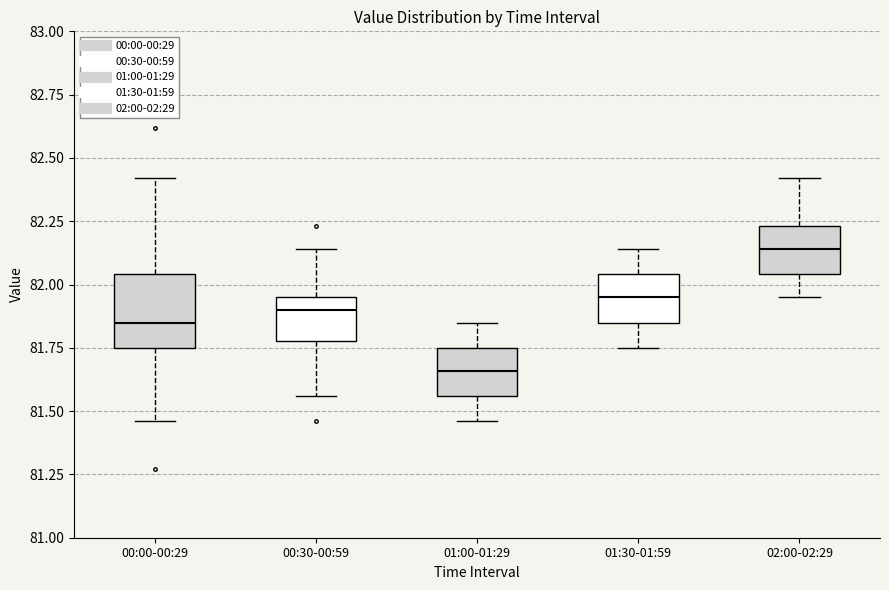

Reading left to right, transcribe this box plot: for each box, give where its median line is, the range the box spans, and where its two whiskers end, as read against the y-axis. The values are not printed on the chart, so give them approximately, as read against the axis.

00:00-00:29: median 81.85, box 81.75 to 82.05, whiskers 81.45 to 82.40
00:30-00:59: median 81.90, box 81.80 to 81.95, whiskers 81.55 to 82.15
01:00-01:29: median 81.65, box 81.55 to 81.75, whiskers 81.45 to 81.85
01:30-01:59: median 81.95, box 81.85 to 82.05, whiskers 81.75 to 82.15
02:00-02:29: median 82.15, box 82.05 to 82.25, whiskers 81.95 to 82.40